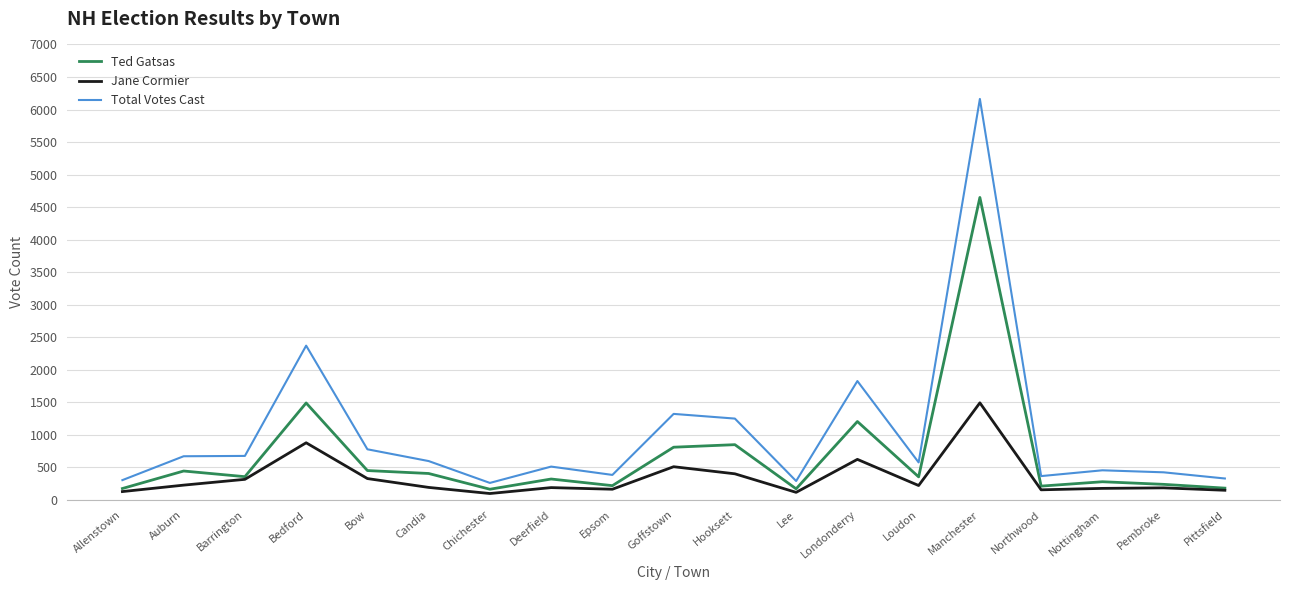

True or false: Total Votes Cast and Jane Cormier intersect in this chart.

False